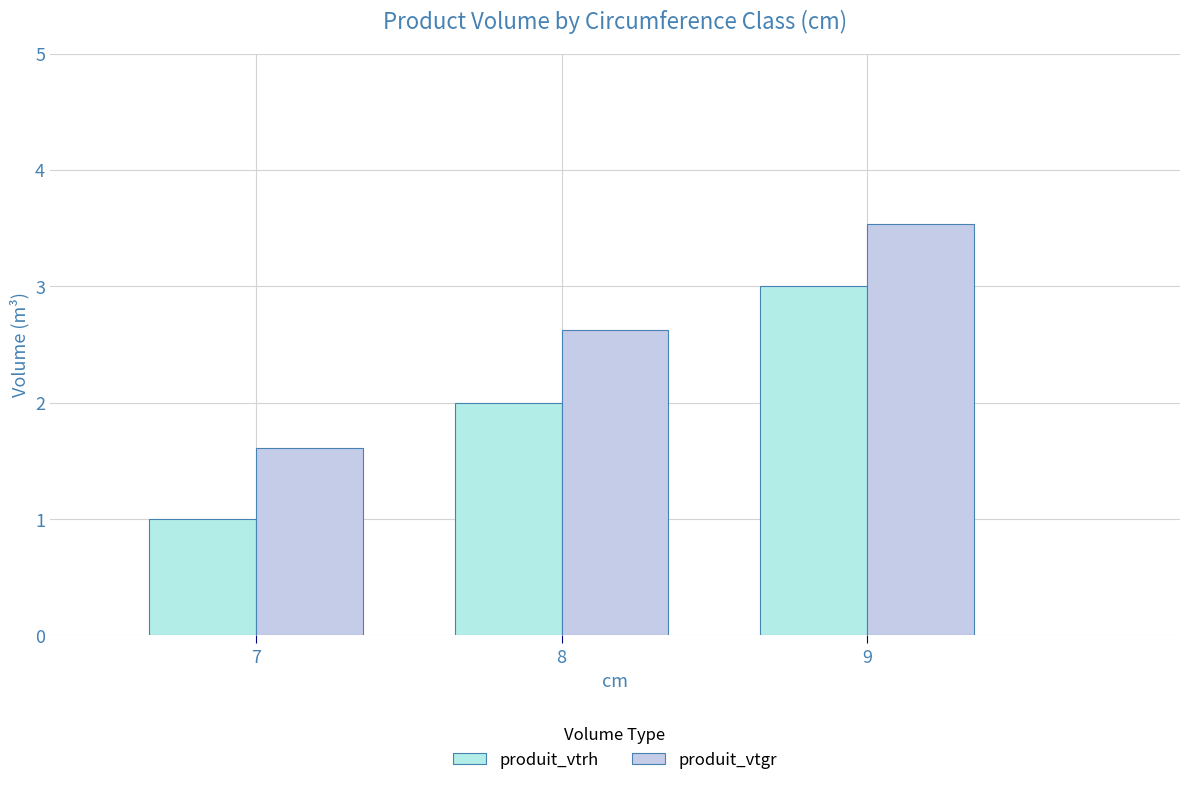

What are all the series names shown in the legend?

produit_vtrh, produit_vtgr